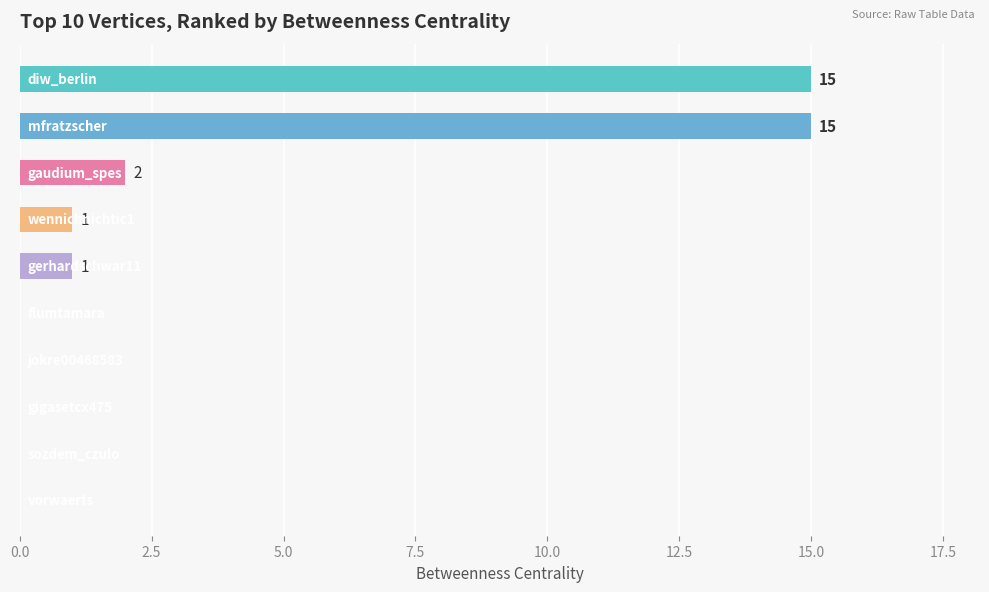

What is the greatest value displayed?

15